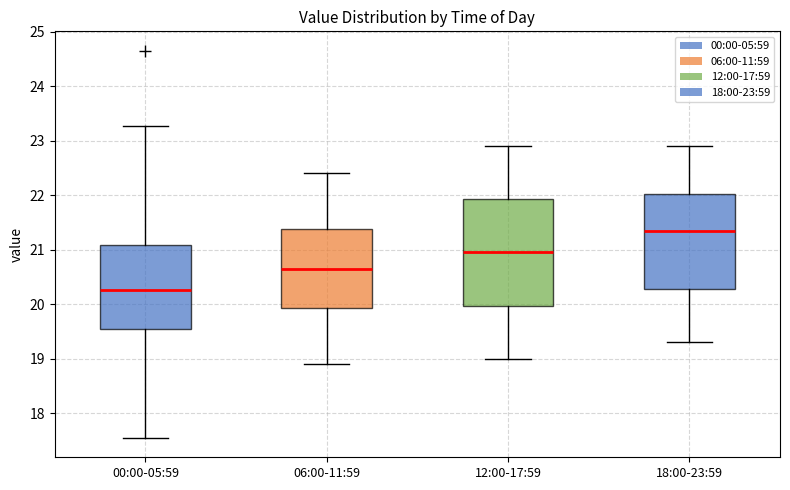

Reading left to right, read every box against the y-axis: the position of its median line, the range the box covers, and the ends of its whiskers. The values are not printed on the chart, so give them approximately, as read against the axis.

00:00-05:59: median 20.3, box 19.6 to 21.1, whiskers 17.6 to 23.3
06:00-11:59: median 20.7, box 19.9 to 21.4, whiskers 18.9 to 22.4
12:00-17:59: median 21.0, box 20.0 to 21.9, whiskers 19.0 to 22.9
18:00-23:59: median 21.4, box 20.3 to 22.0, whiskers 19.3 to 22.9